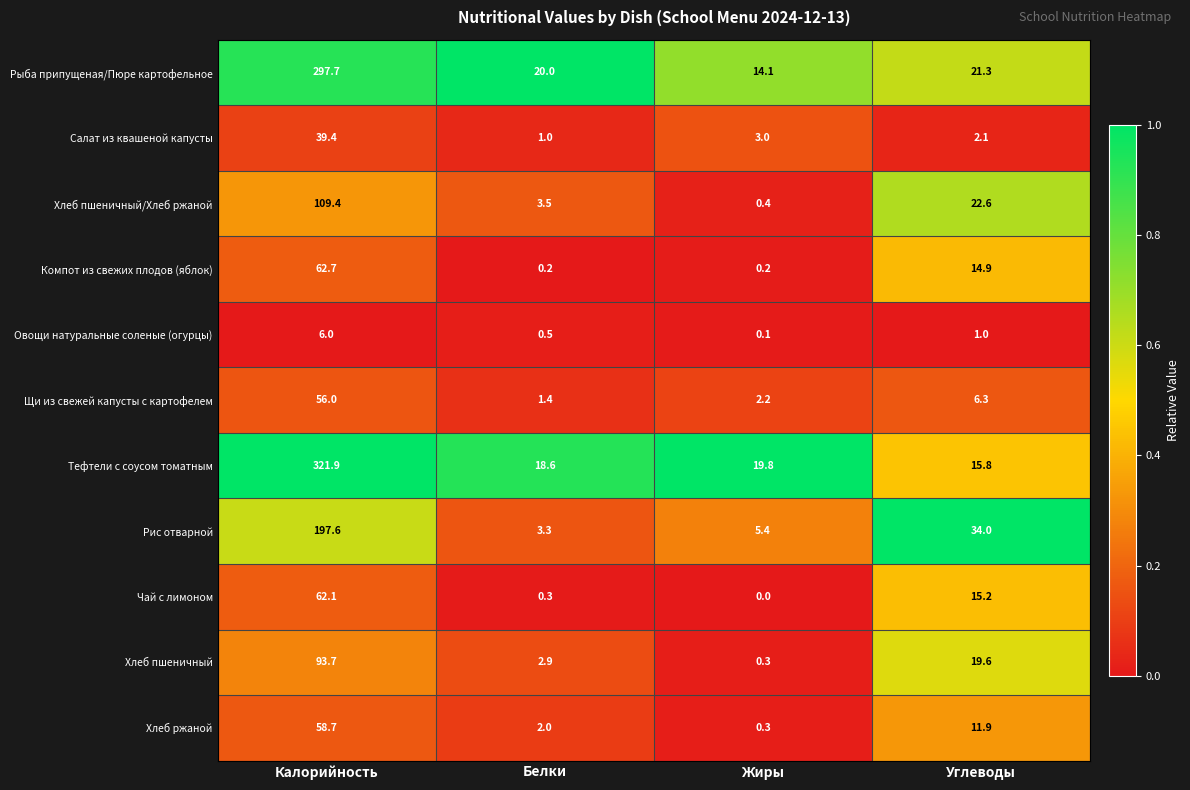

Which series has the largest total across all categories?

Тефтели с соусом томатным